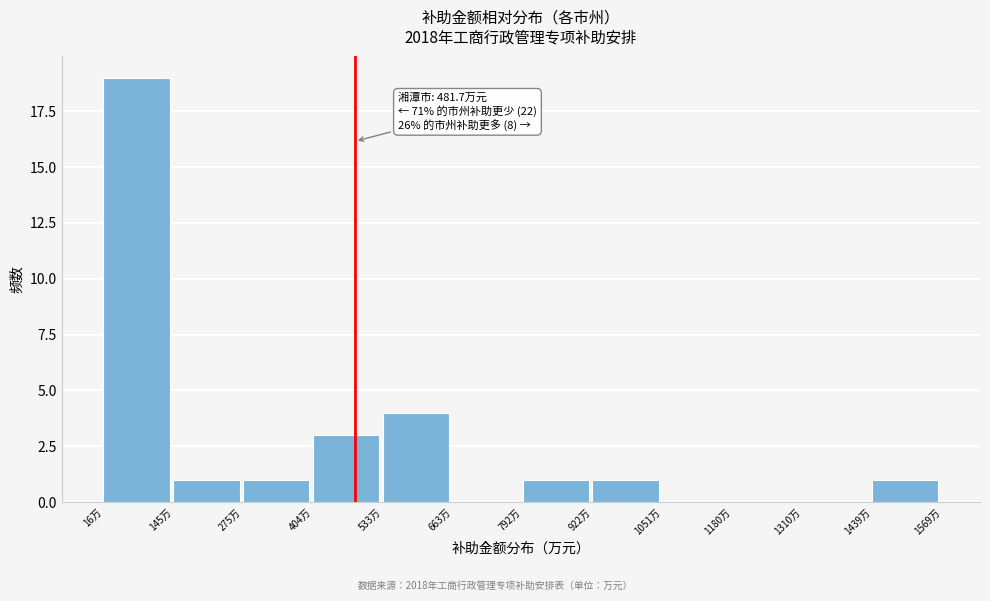

Over which range of the x-axis is the bar tallest?

20 to 140